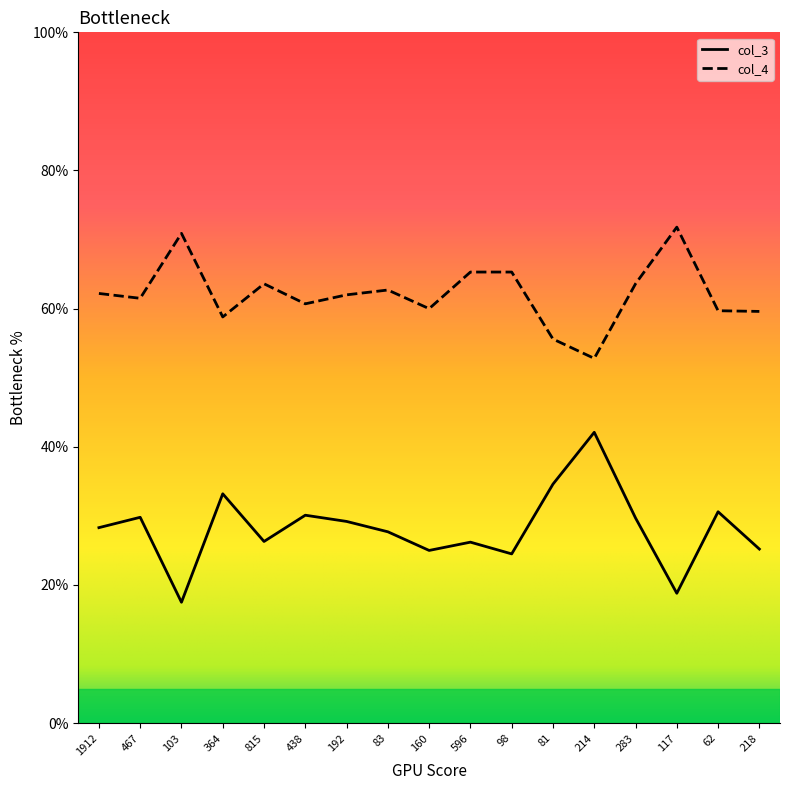

Which series has the largest range (max minus min)?

col_3